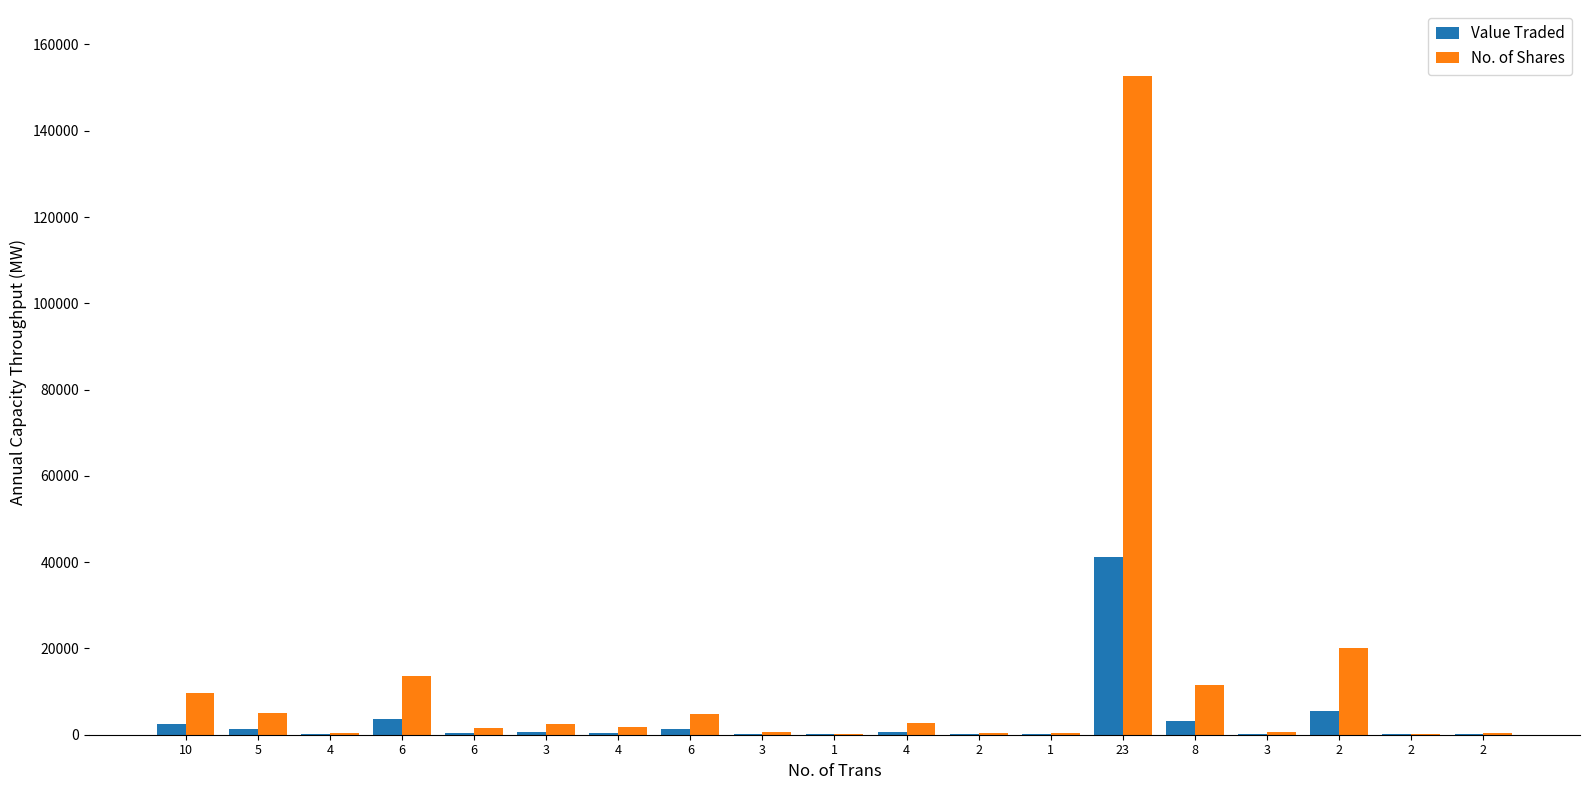

What are all the series names shown in the legend?

Value Traded, No. of Shares